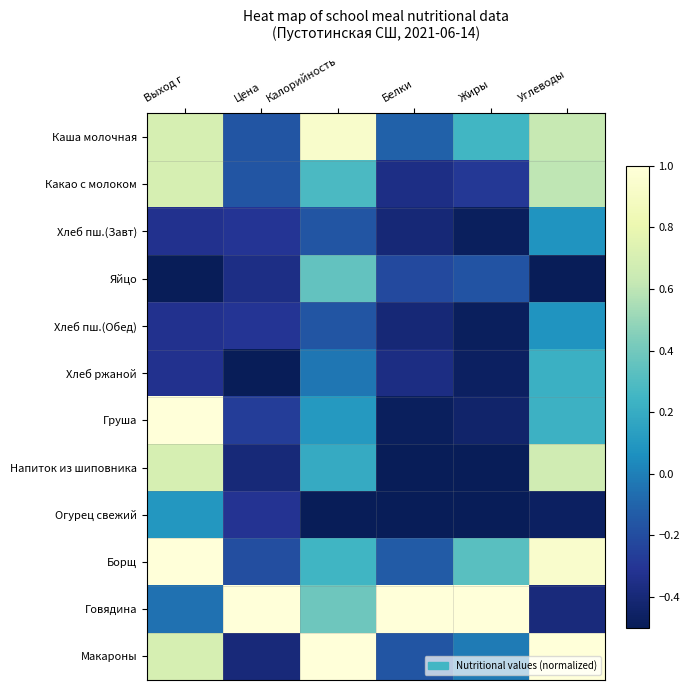

At how many categories does at least one series exceed 0?

6